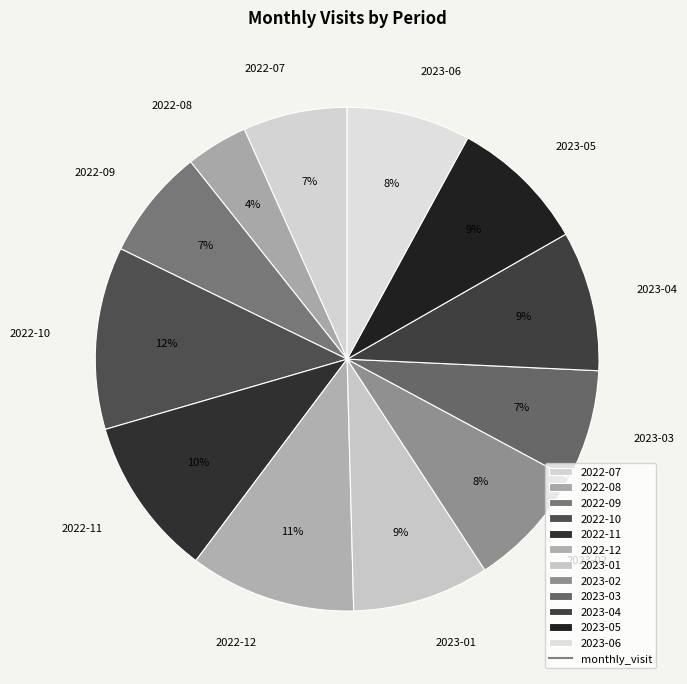

Between 2022-10 and 2022-12, which is larger?

2022-10